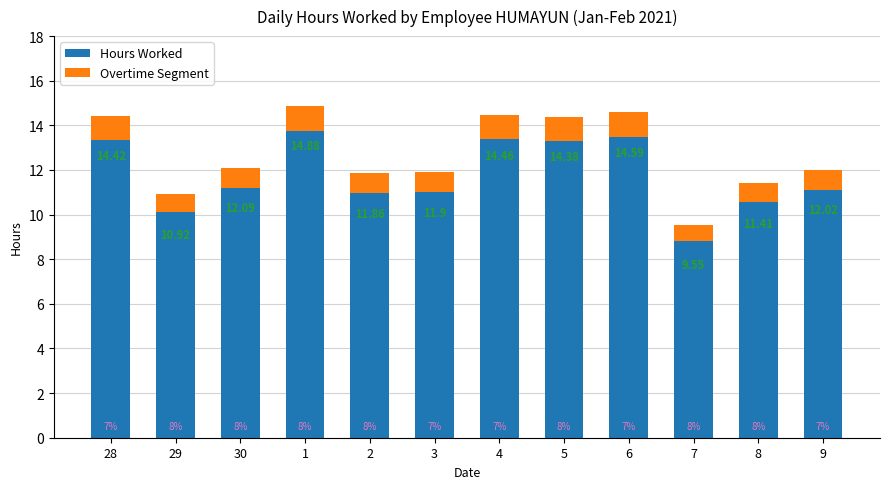

Does the chart contain any negative values?

No